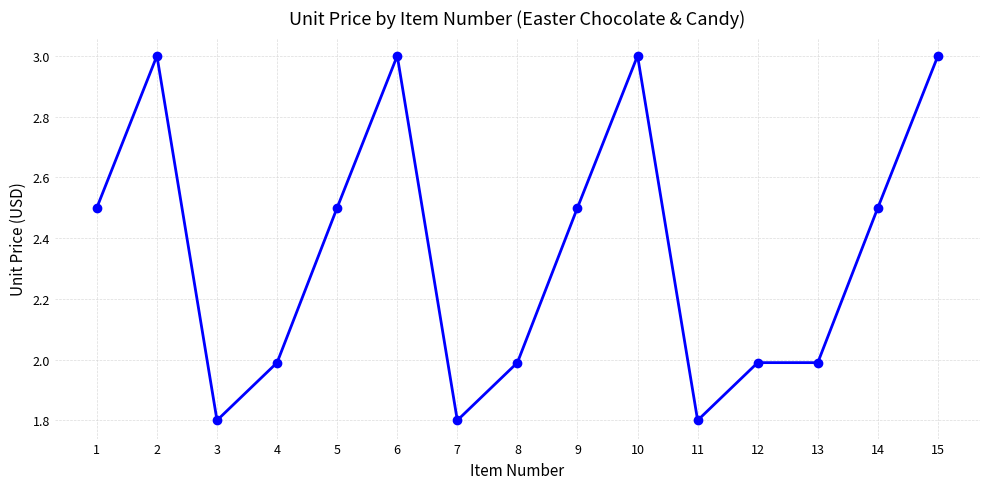

Reading left to right, extract all data points from this chart.

2.5	3.0	1.8	2.0	2.5	3.0	1.8	2.0	2.5	3.0	1.8	2.0	2.0	2.5	3.0